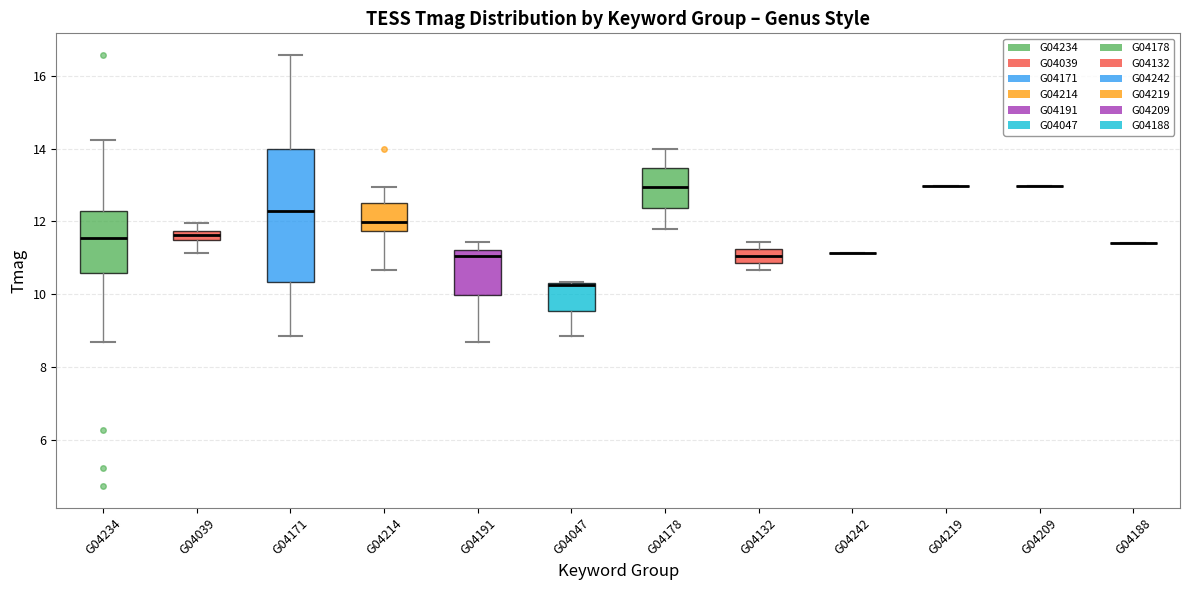

Comparing the boxes themselves (not the whiskers), which one is the tallest?

G04171